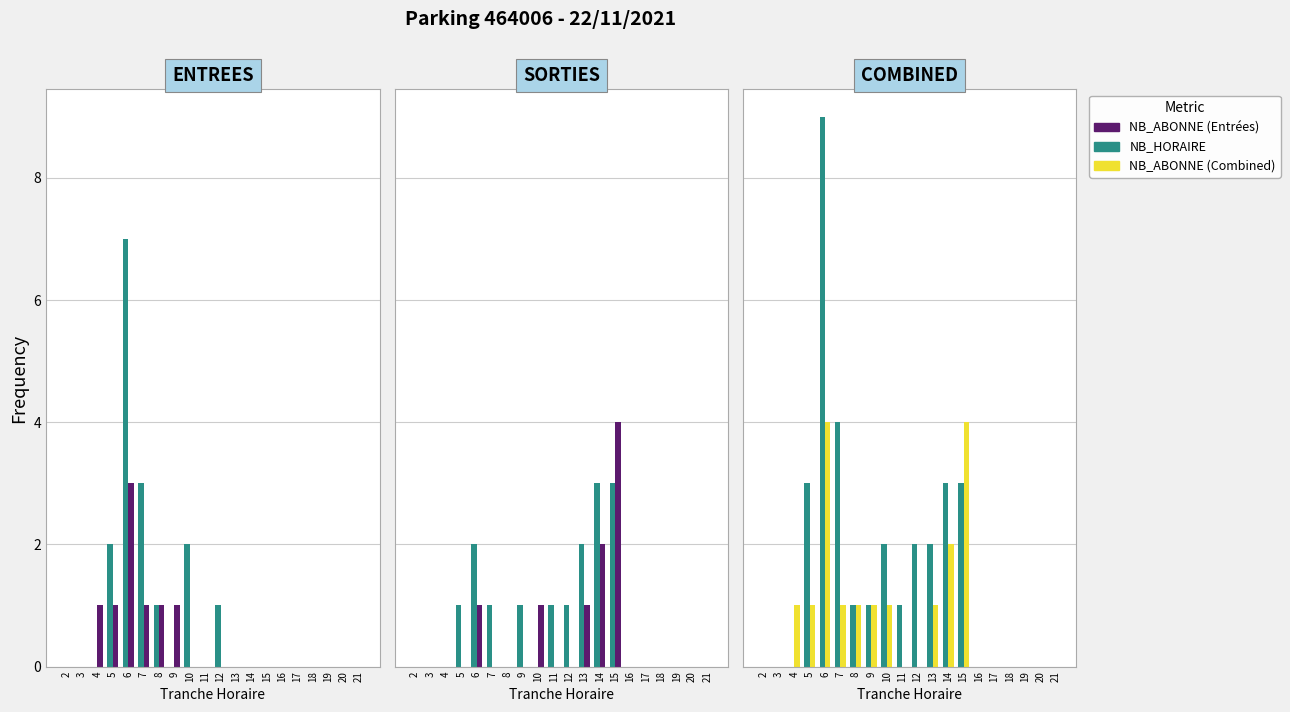

How many bars are there in each group?

2